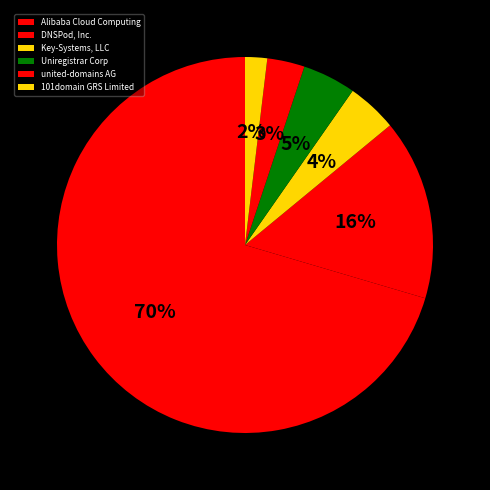

Is it true that DNSPod, Inc. is 30% of the pie?

False